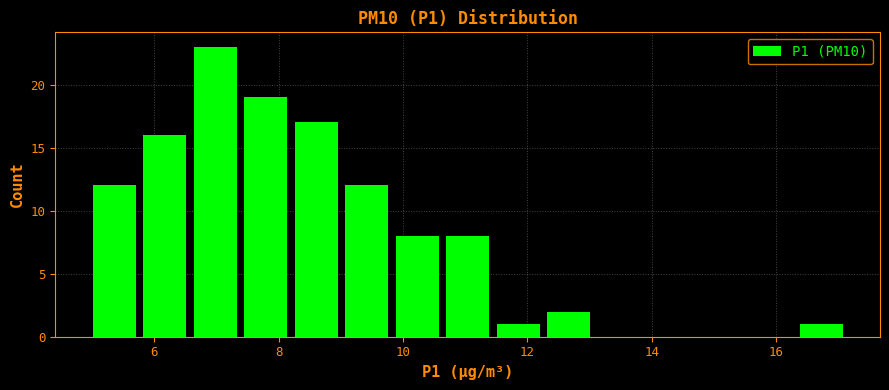

What is the height of the bar covering 9.8 to 10.6 on the x-axis? Neither the bar edges nor the heights are printed on the chart, so give them approximately, as read against the axes.

8